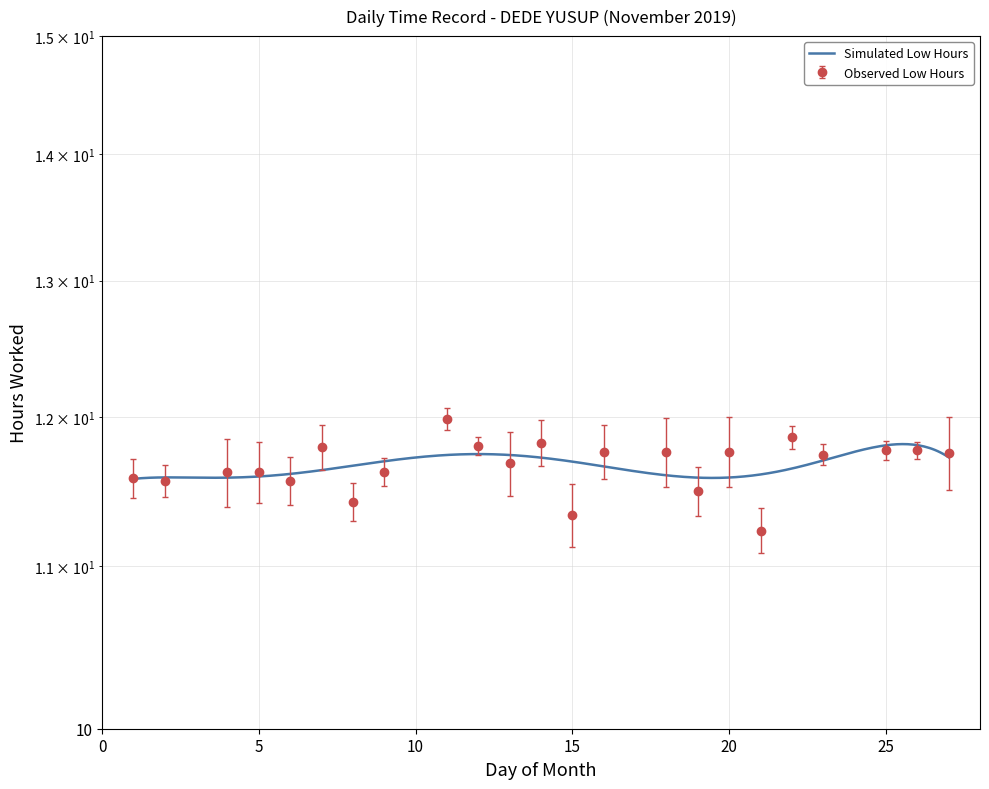

What is the value of the 10th point from the left?

11.8